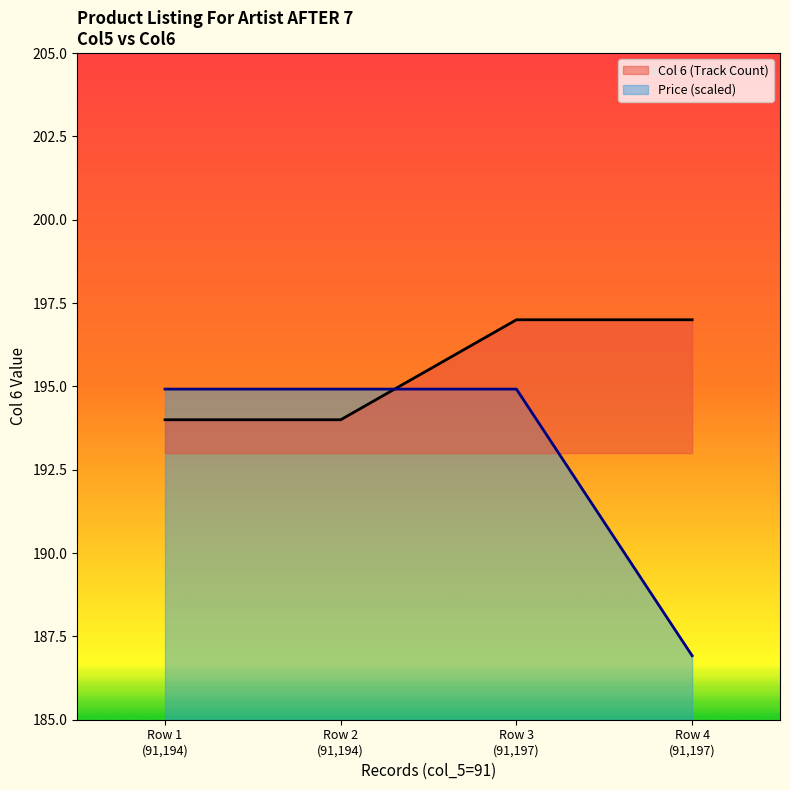

Count the number of data series in this chart.

2